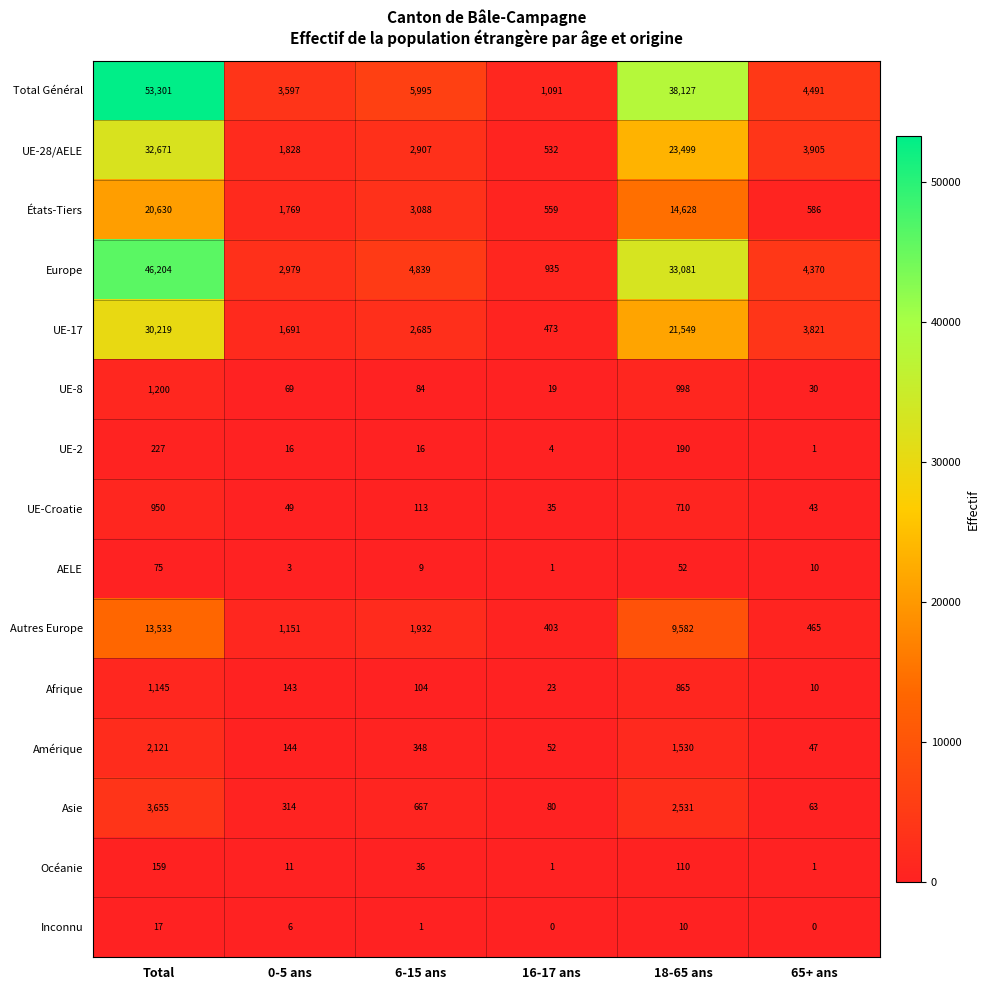

At 0-5 ans, list the series in order from smallest to largest.

AELE, Inconnu, Océanie, UE-2, UE-Croatie, UE-8, Afrique, Amérique, Asie, Autres Europe, UE-17, États-Tiers, UE-28/AELE, Europe, Total Général